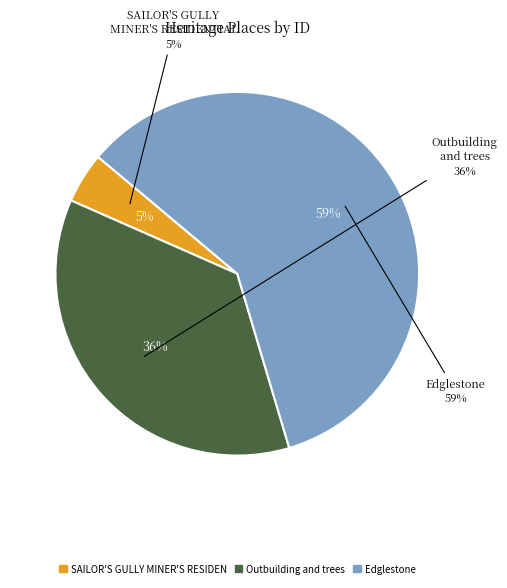

Is it true that Outbuilding and trees is 44% of the pie?

False